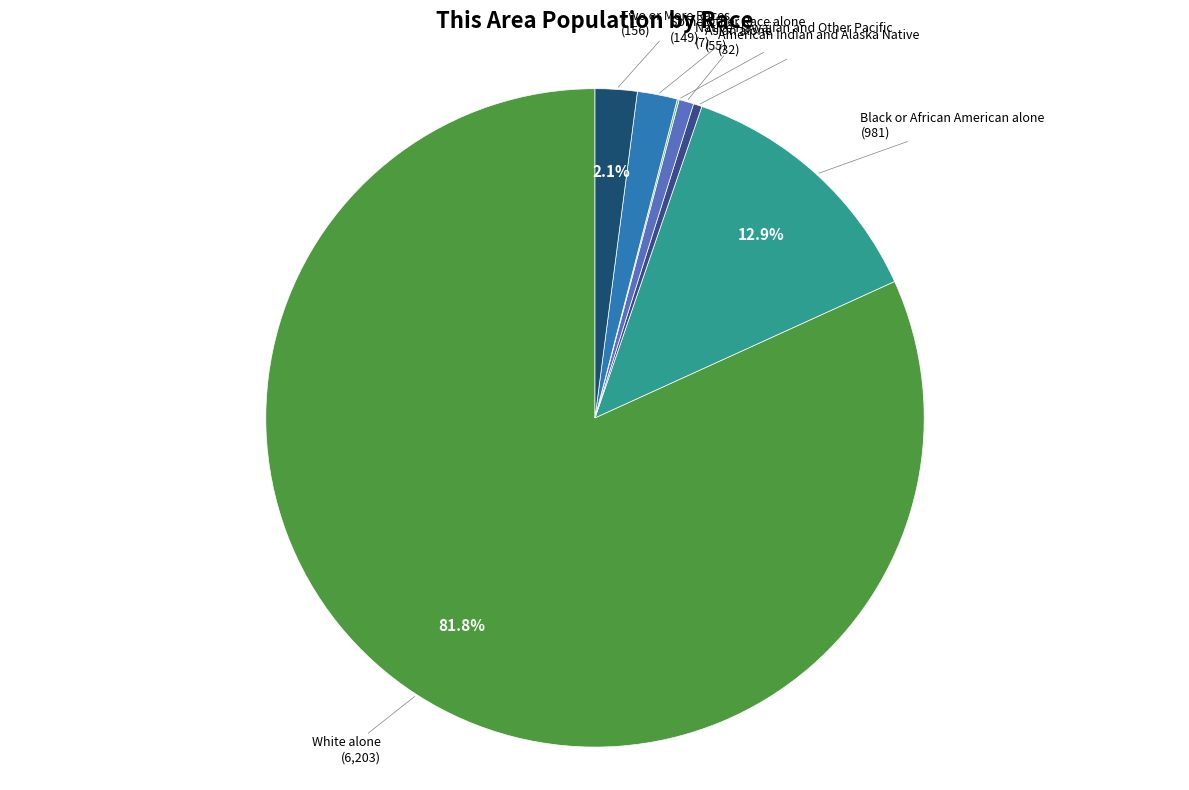

Between Black or African American alone and Asian alone, which is larger?

Black or African American alone